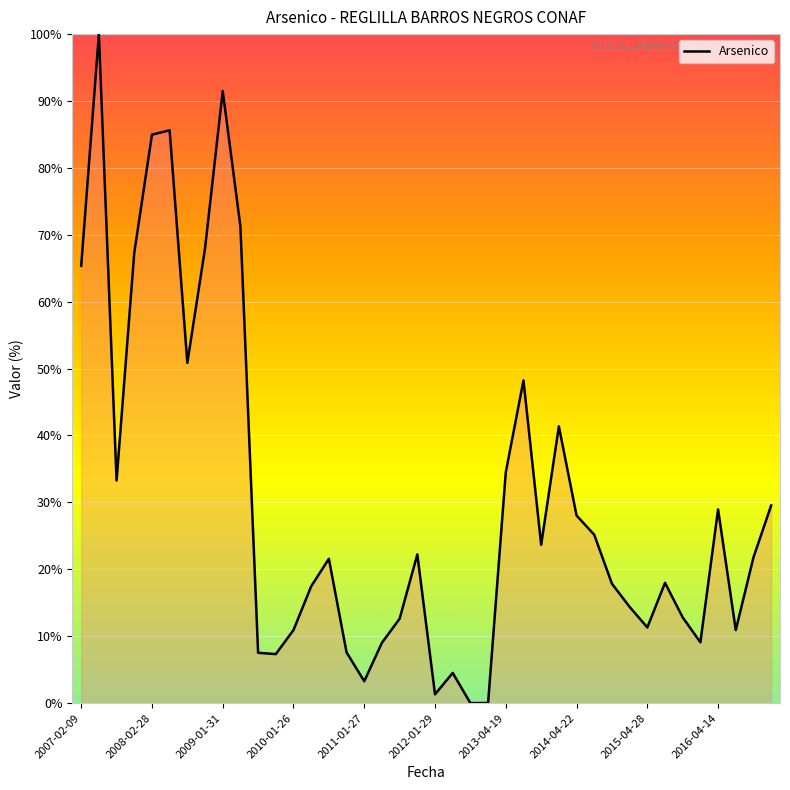

What is the greatest value displayed?

100.0